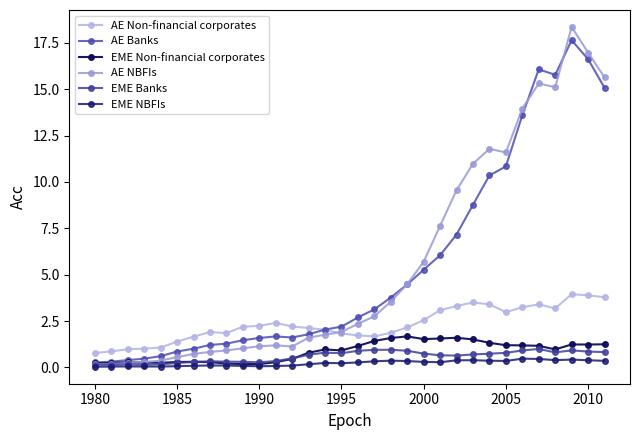

Is this an area chart (filled region under the line)?

No